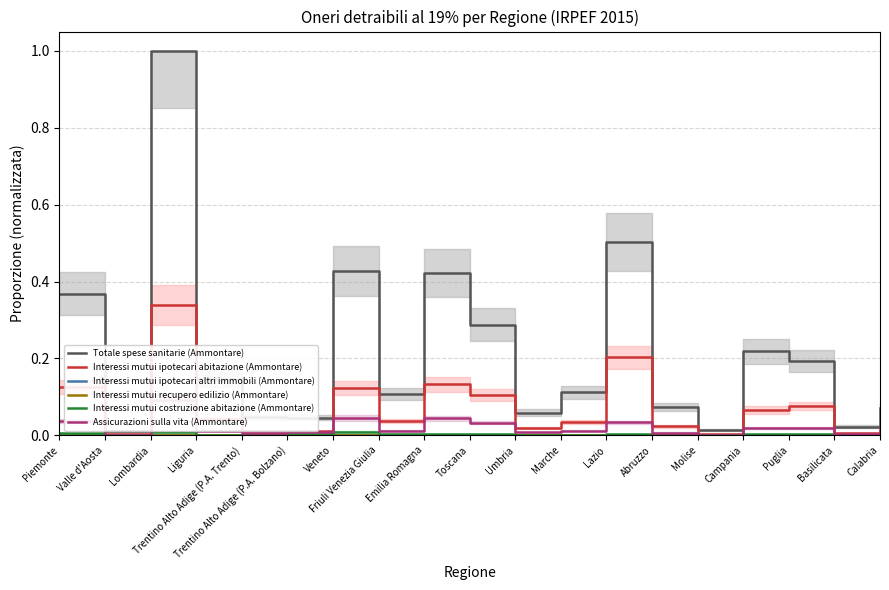

What is the label of the 3rd point from the left?

Lombardia